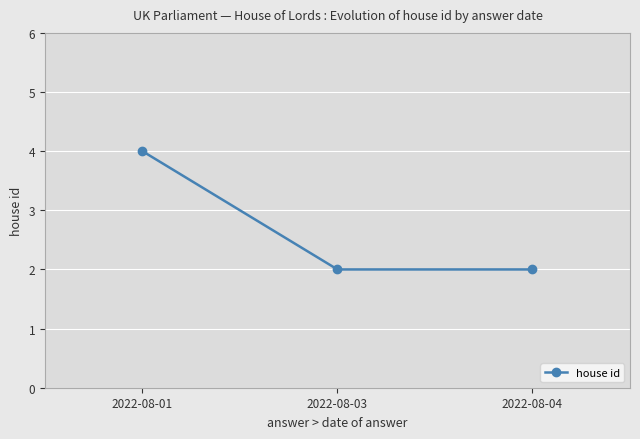

How many lines are shown in the chart?

1